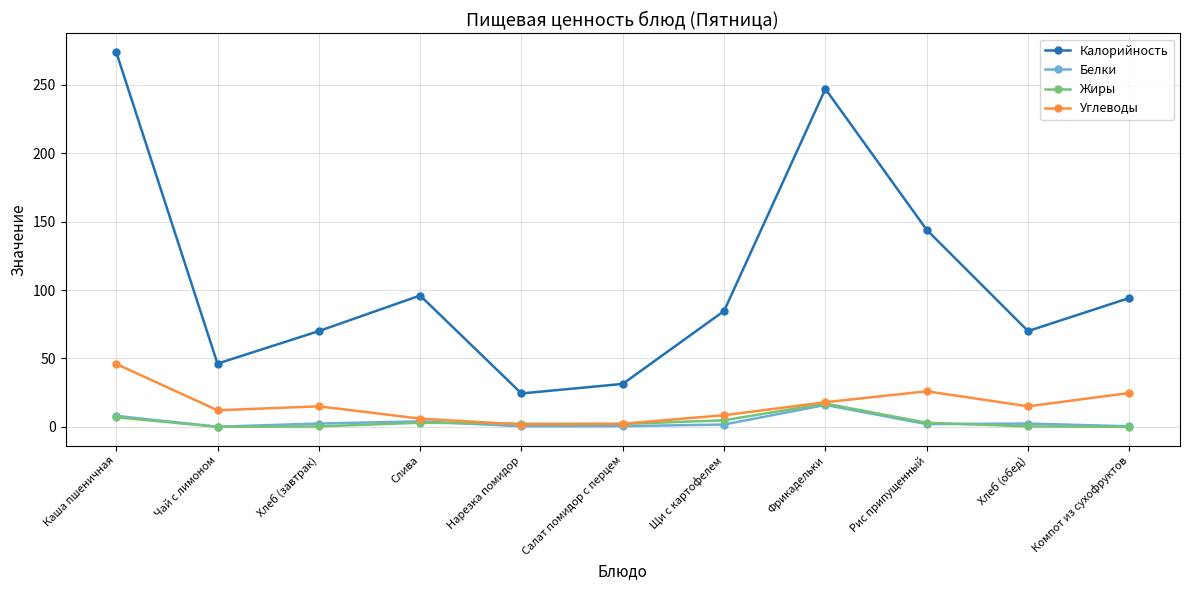

What value does the Калорийность series have at Слива?

96.0